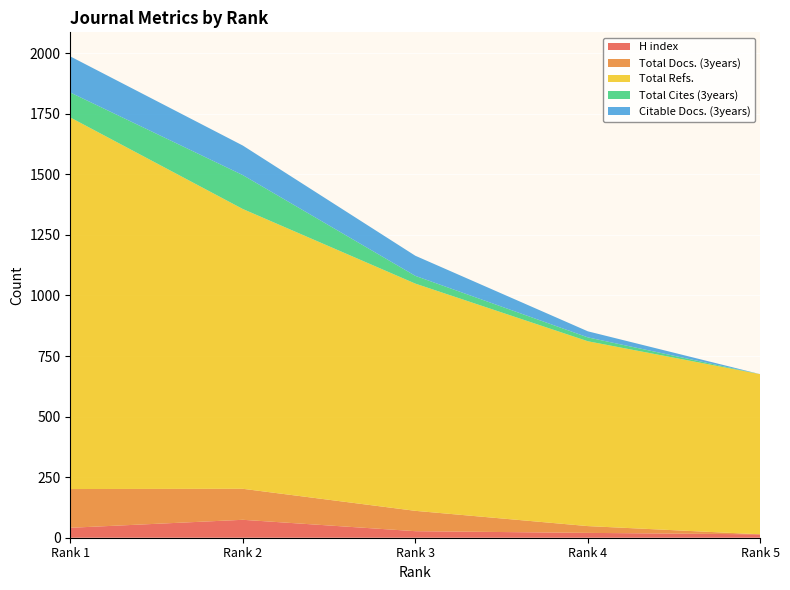

Reading left to right, extract all data points from this chart.

H index: 41	74	27	20	14
Total Docs. (3years): 160	128	84	28	0
Total Refs.: 1534	1155	938	763	661
Total Cites (3years): 103	140	32	16	0
Citable Docs. (3years): 149	122	83	25	0